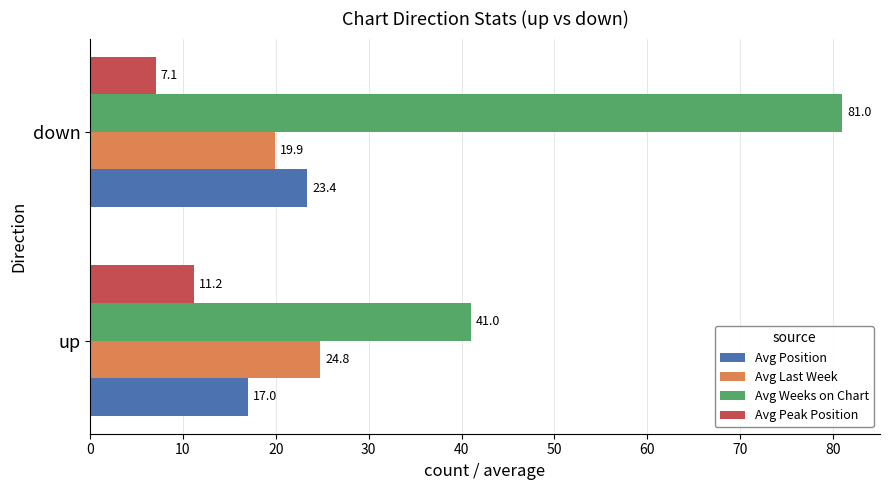

Count the number of data series in this chart.

4